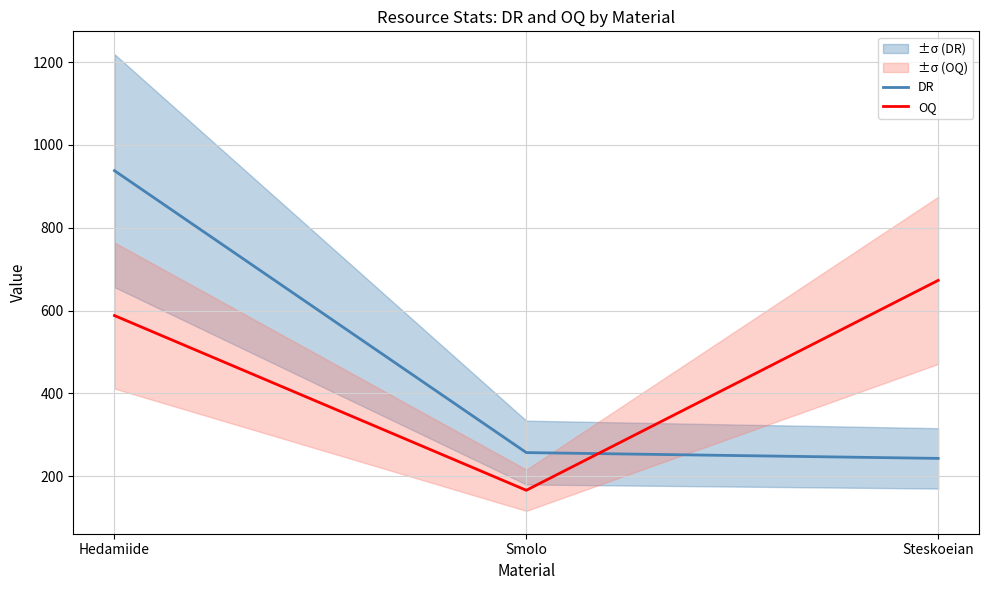

What is the label of the 1st point from the left?

Hedamiide